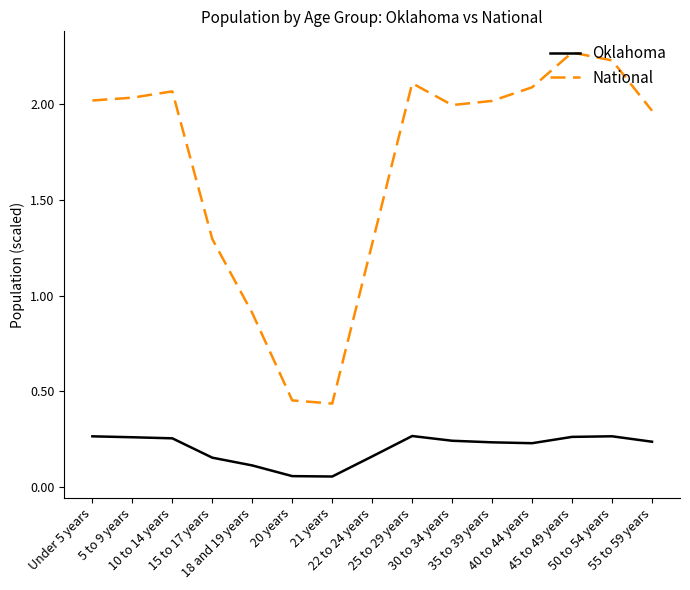

What is the difference between the maximum and minimum values in the National series?

1.8